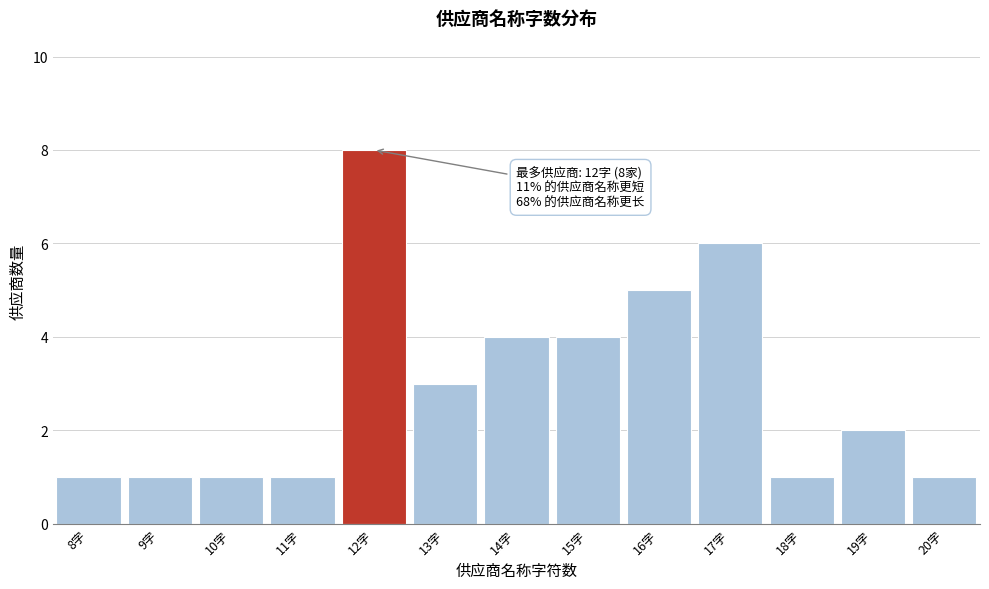

Reading left to right, list all the values displayed in this chart.

1	1	1	1	8	3	4	4	5	6	1	2	1